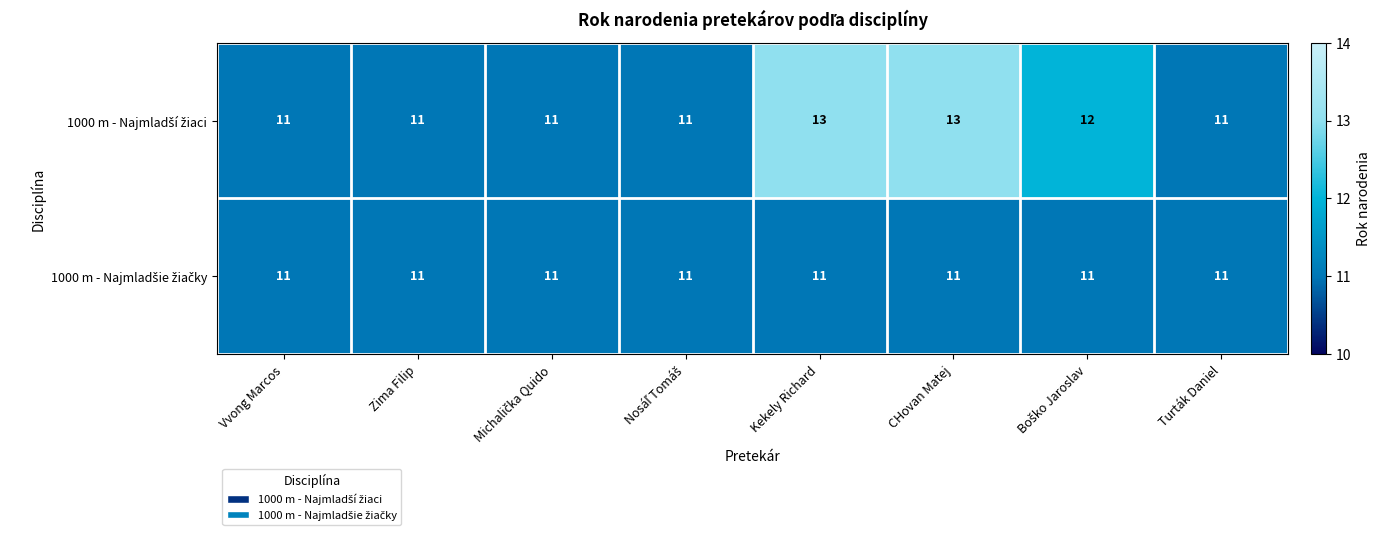

What is the smallest value displayed?

11